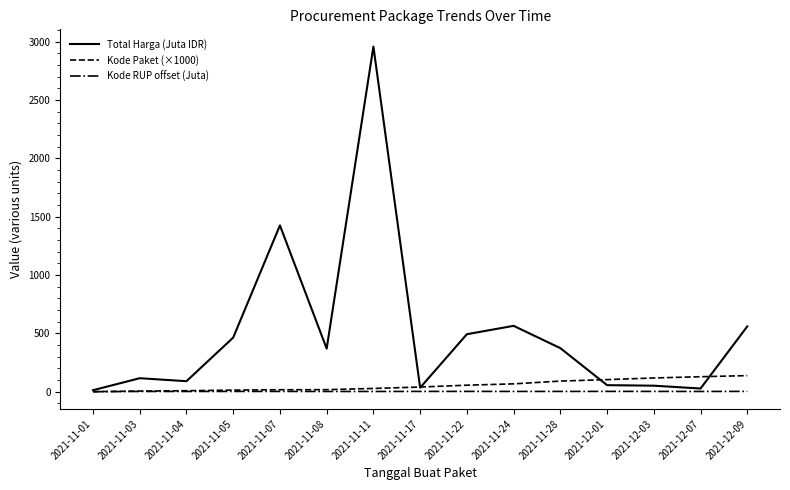

What is the smallest value displayed?

0.2